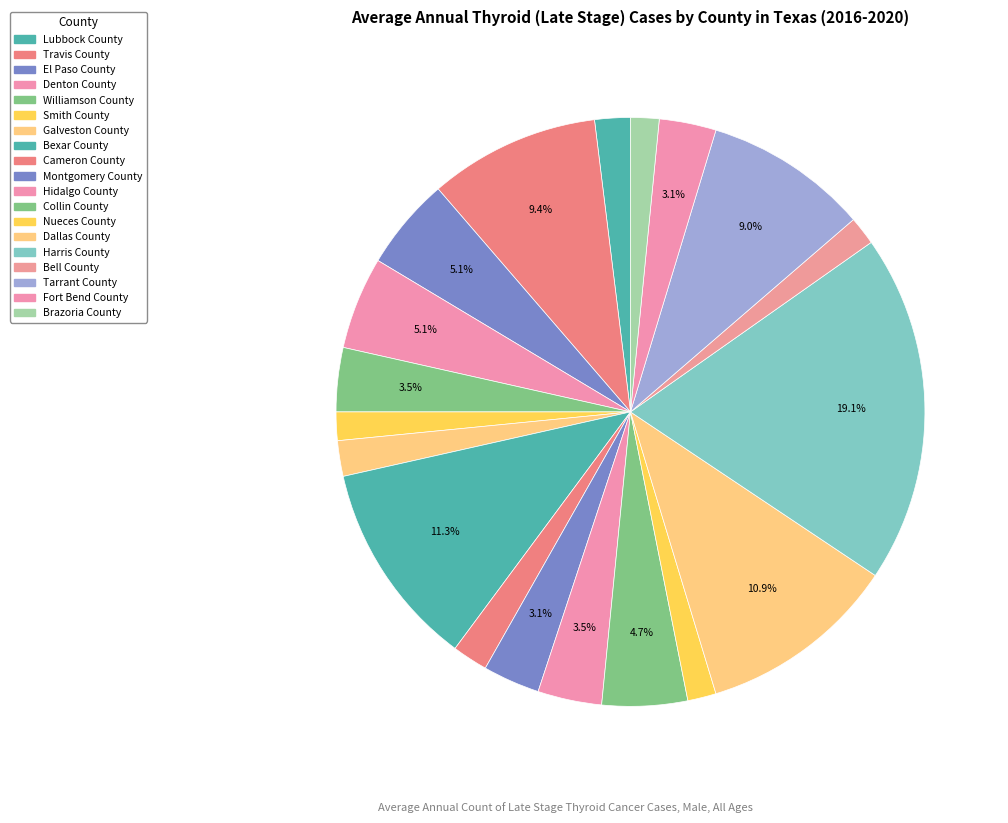

What percentage is NOT represented by Williamson County?

96.5%